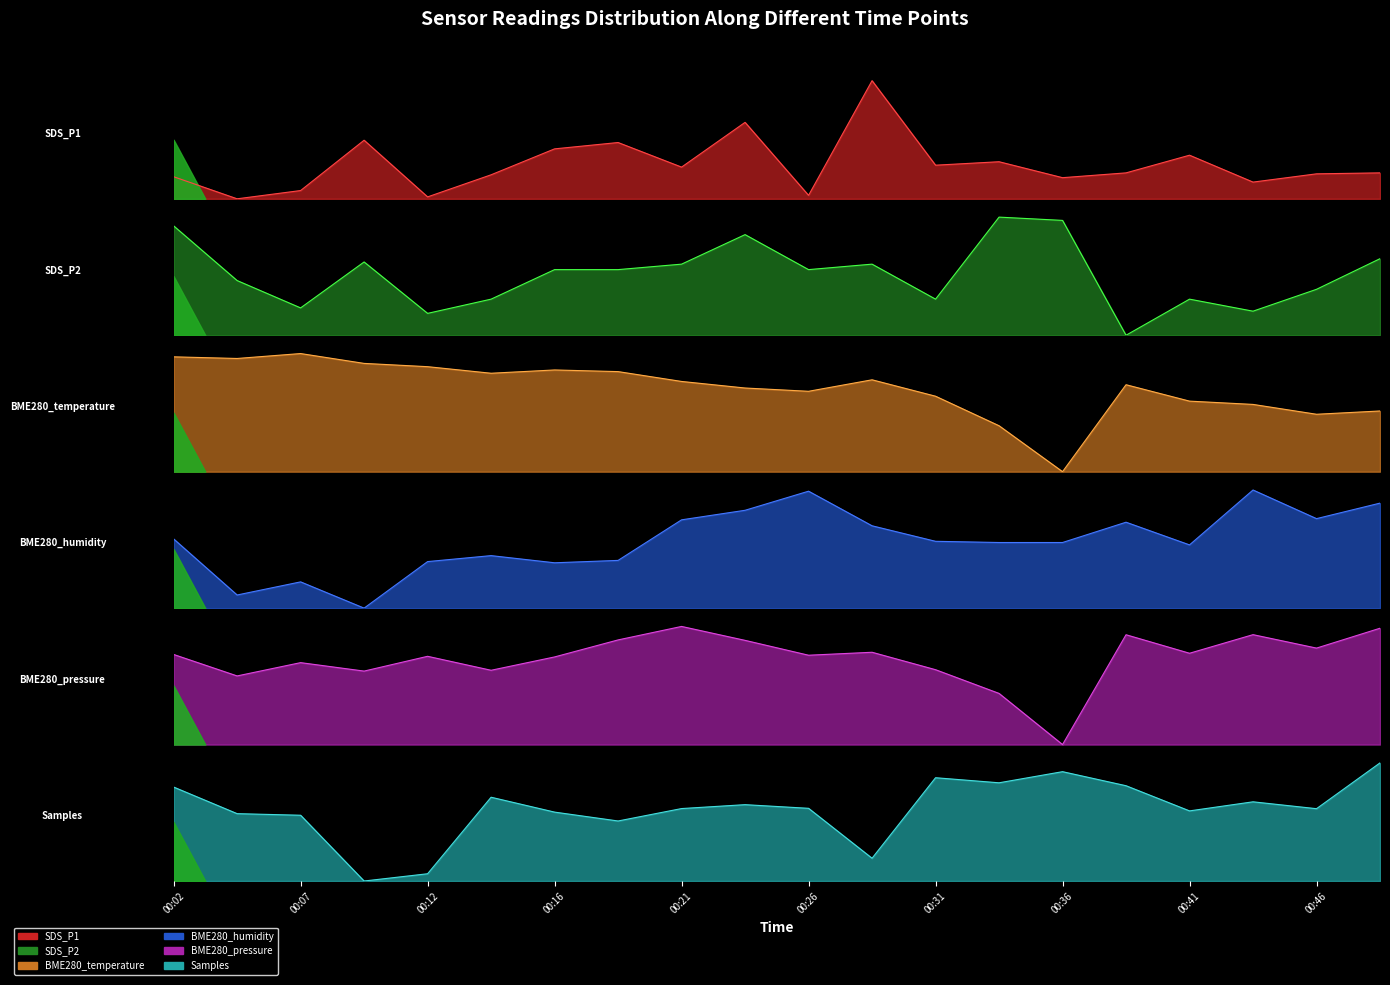

Is it true that Samples equals 0.0 at 00:12?

False